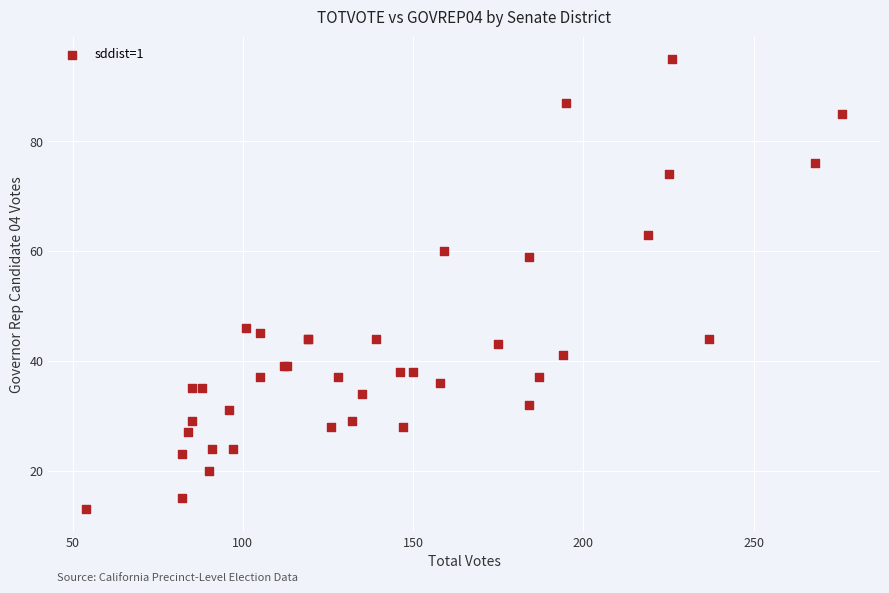

What Y value in the scatter plot is closest to 54?

59